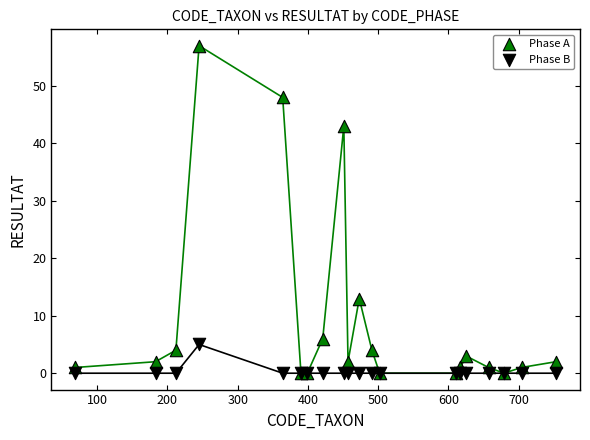

Which series has the largest Y range (max minus min)?

Phase A